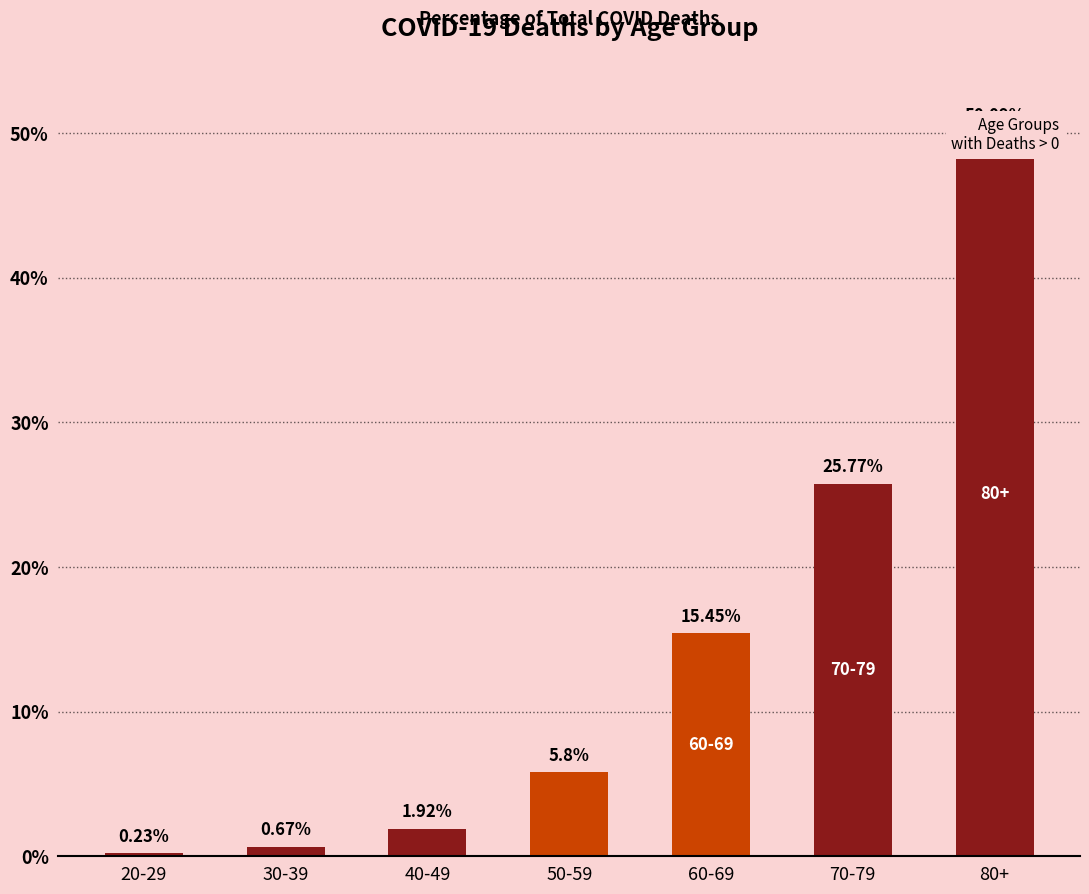

Reading left to right, what are all the values shown in this chart?

20-29=0.2	30-39=0.7	40-49=1.9	50-59=5.8	60-69=15.4	70-79=25.8	80+=50.1